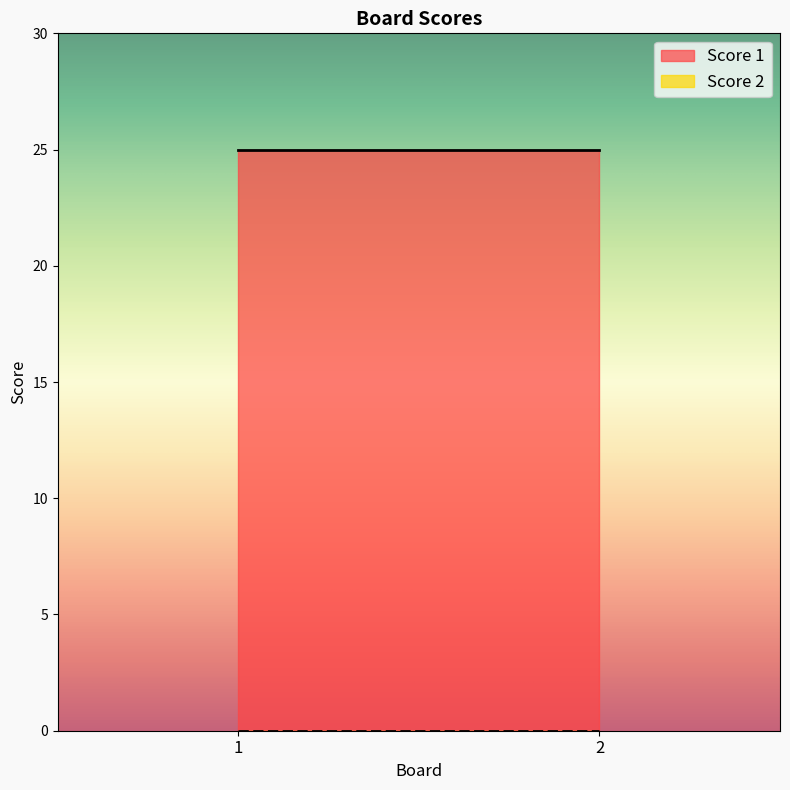

The value of Score 1 at 2 is 6. True or false?

False